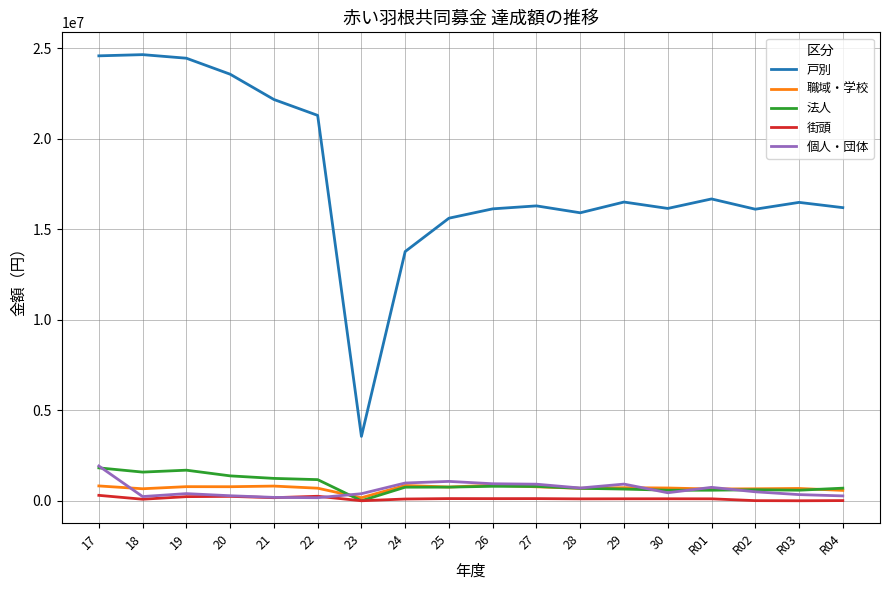

What is the sum of all 法人 values?

16349452